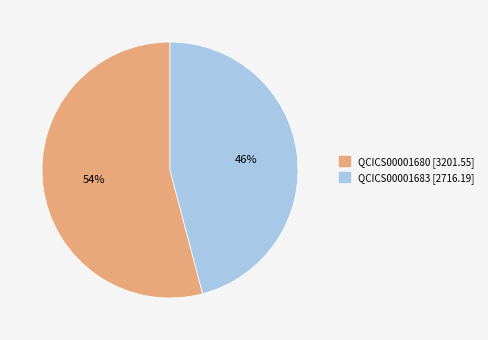

What is the smallest slice in the pie chart?

QCICS00001683